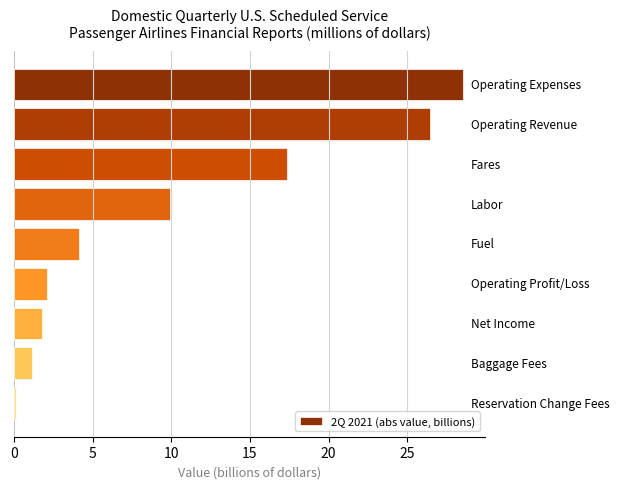

What is the maximum value shown in the chart?

28.5